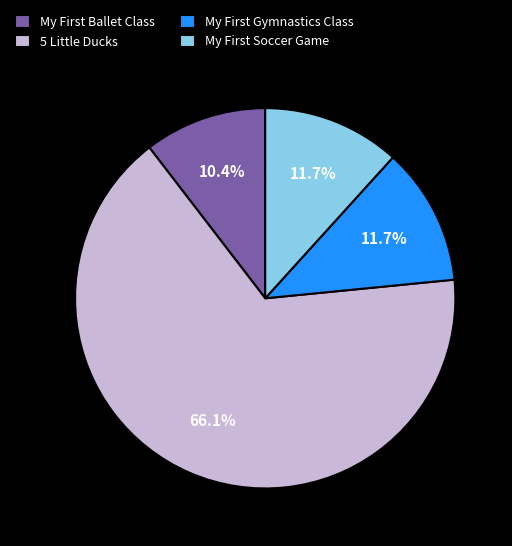

Is it true that 5 Little Ducks is 80% of the pie?

False